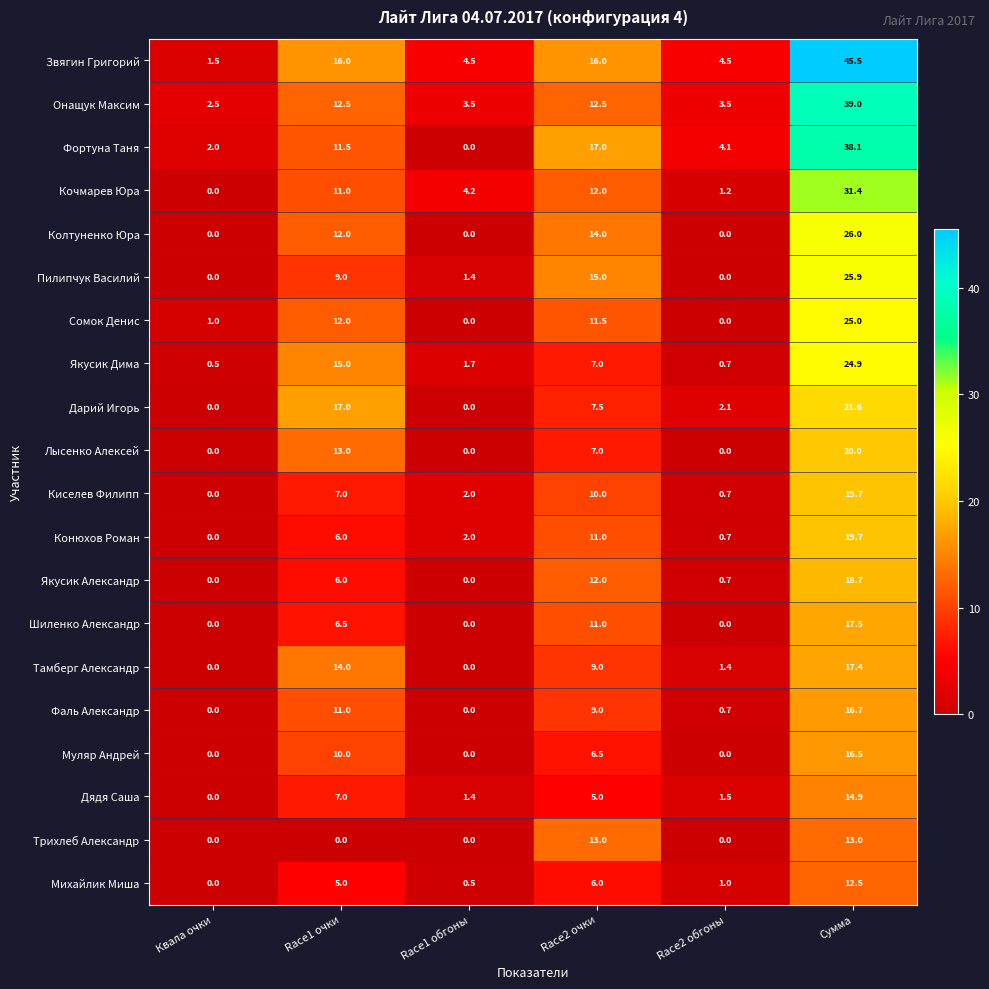

Which series has the largest total across all categories?

Звягин Григорий